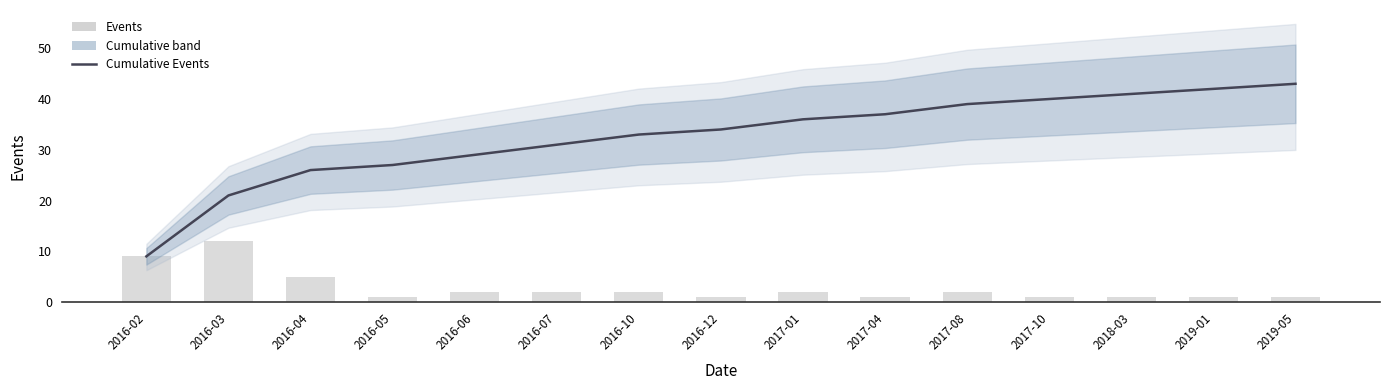

How many values in the Events series are below 2?

7